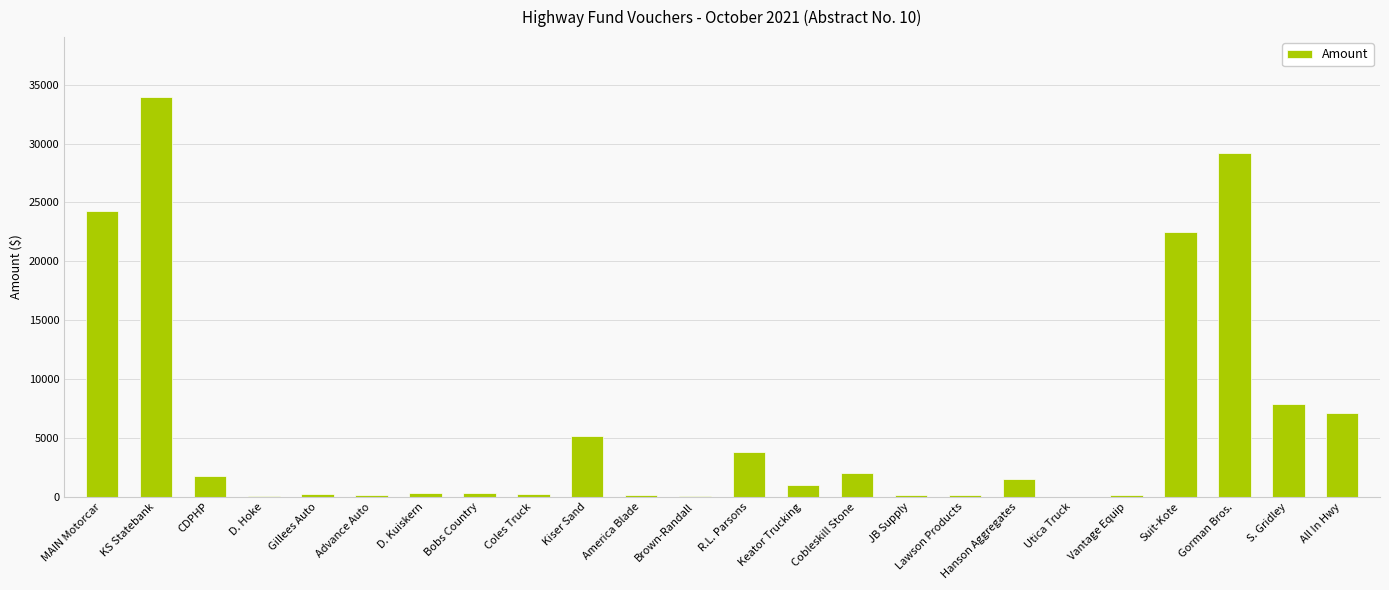

Is it true that the value at Gorman Bros. is 50578.7?

False